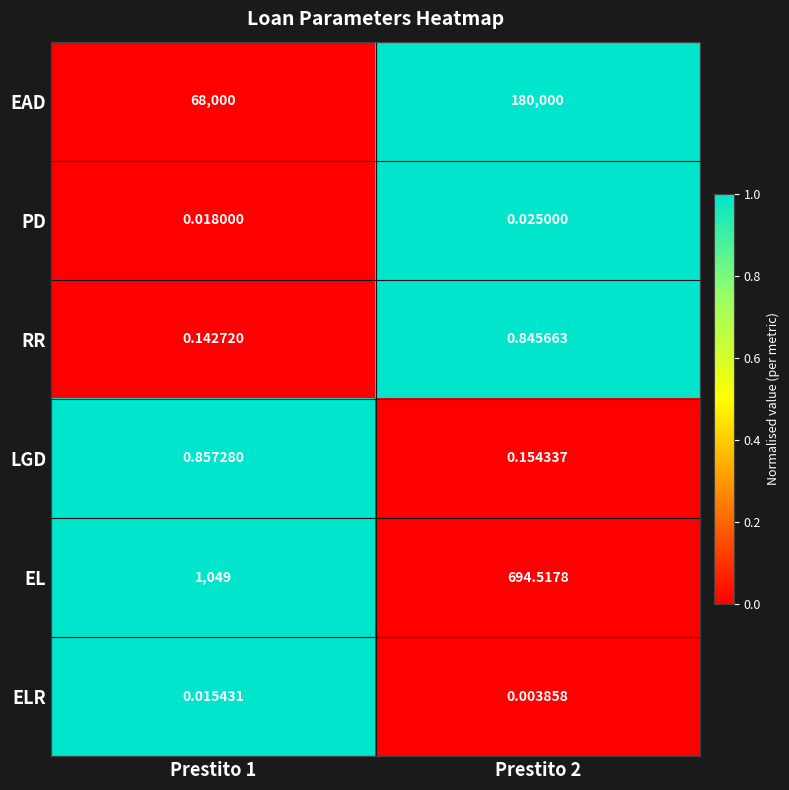

List the series in order of their peak value, lowest first.

ELR, PD, RR, LGD, EL, EAD